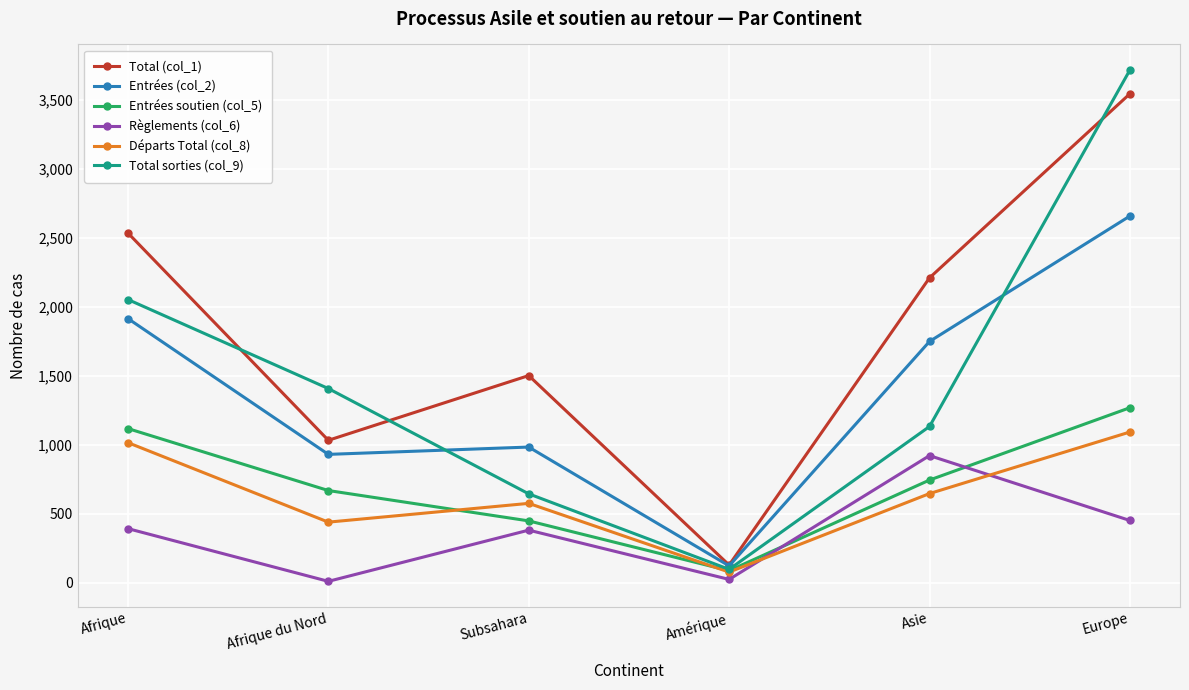

True or false: Entrées (col_2) and Règlements (col_6) cross at least once.

False